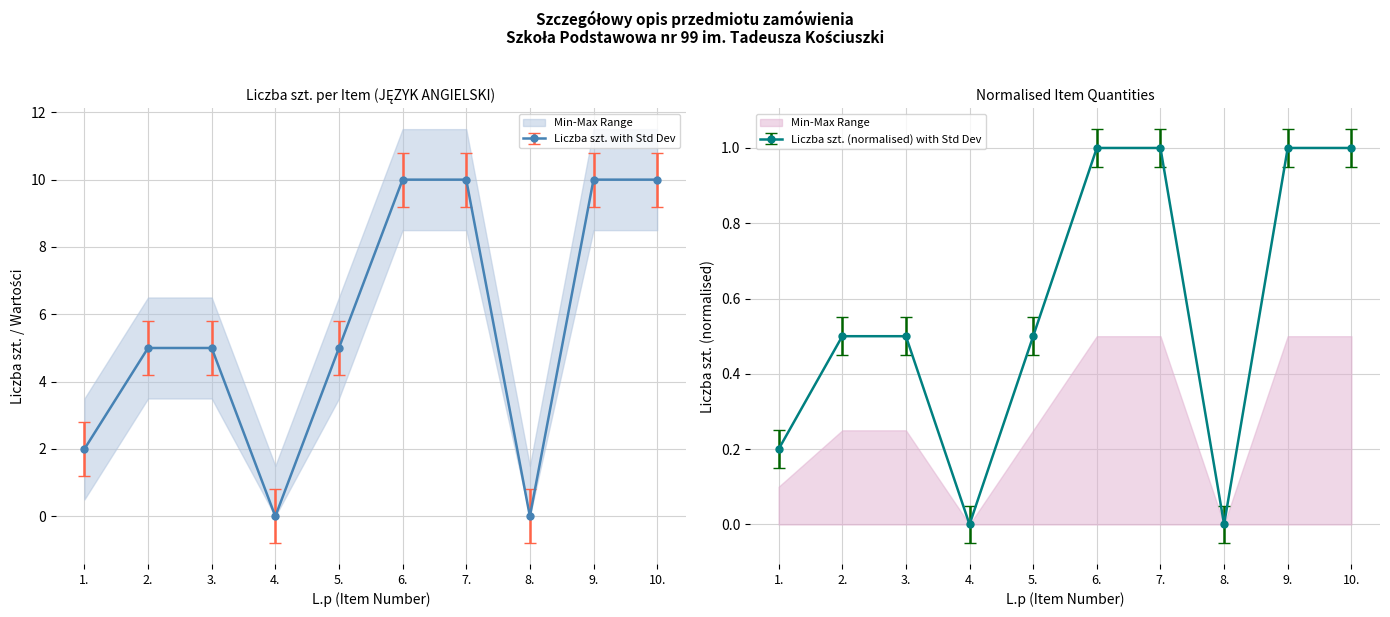

At which category does the chart reach its peak across all series?

6.